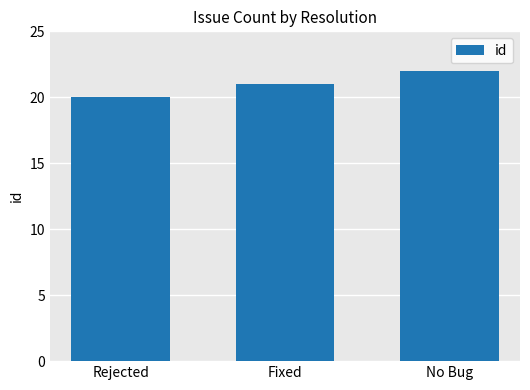

True or false: the data shows 12 at Rejected.

False